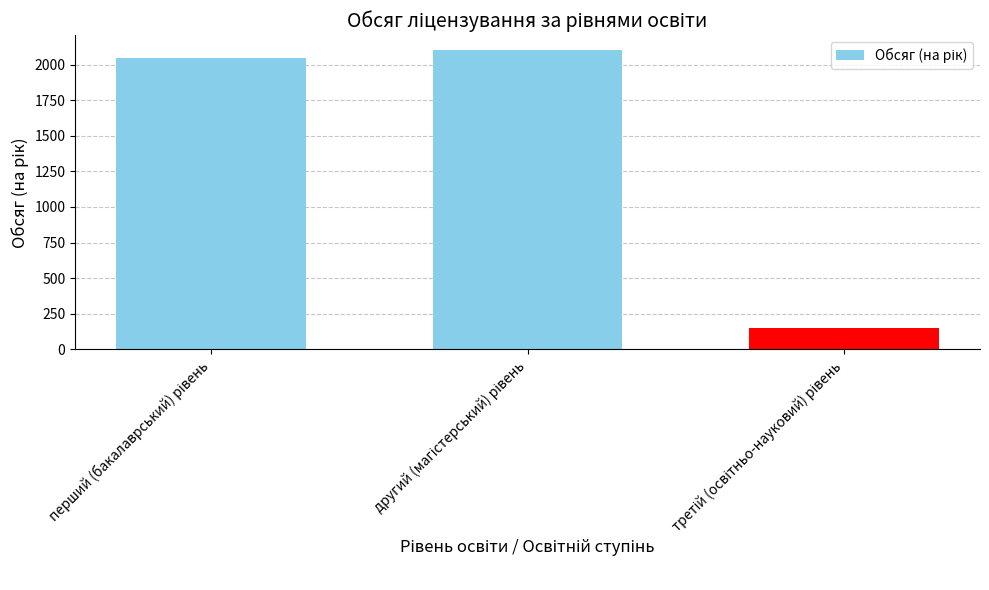

What is the value of the 3rd bar from the left?

150